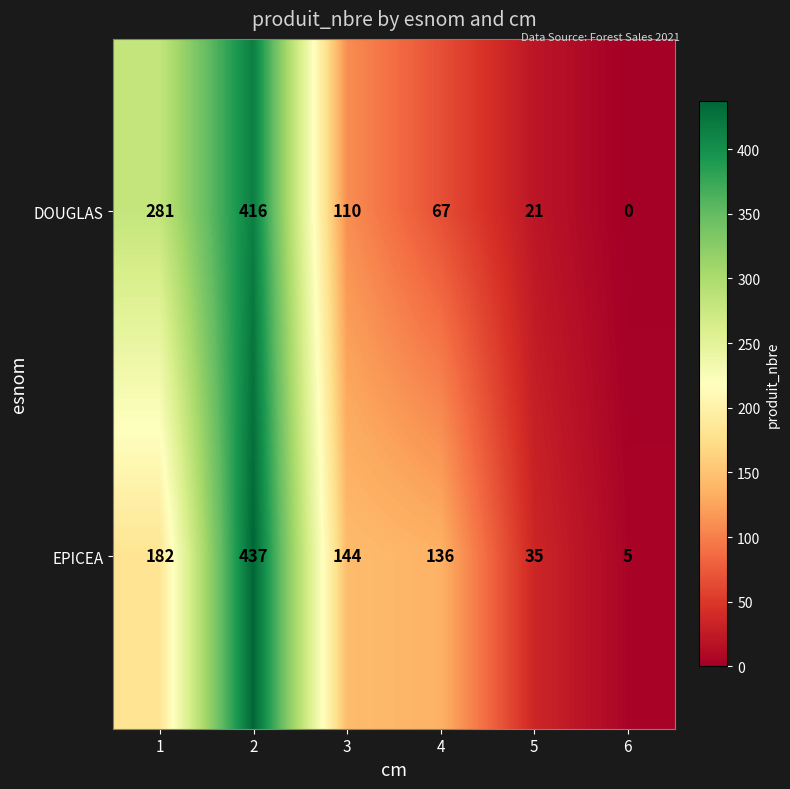

How many data points in EPICEA are less than 144?

3